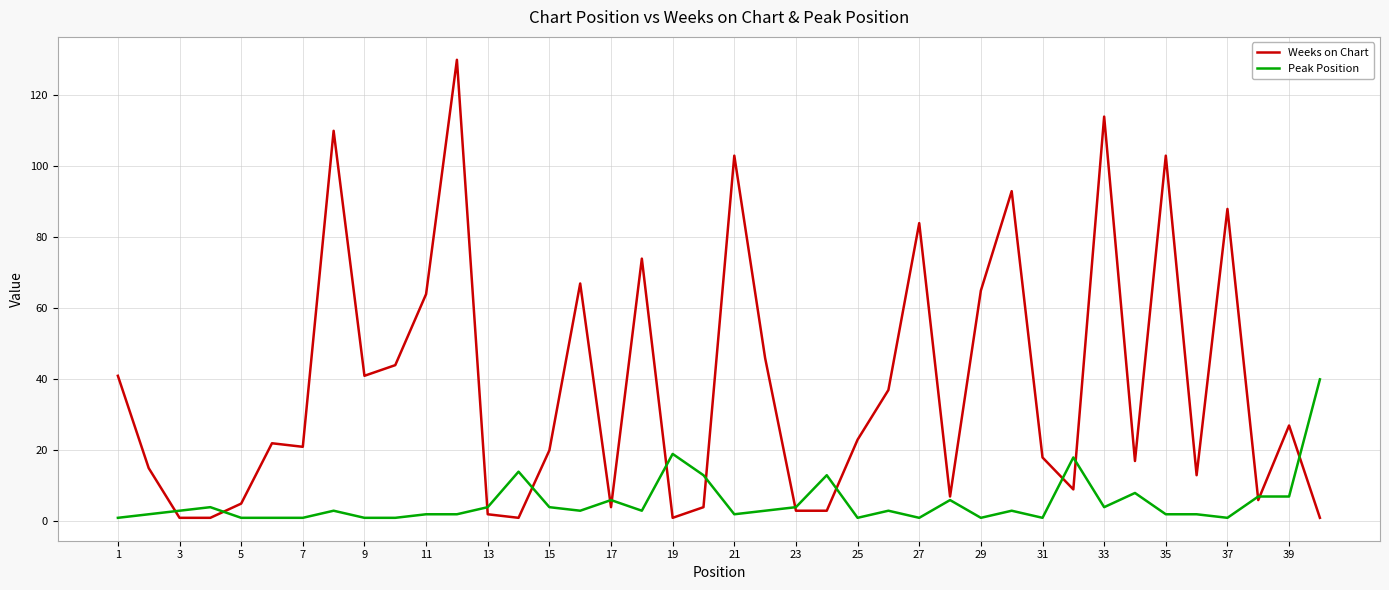

List the series in order of their overall mean, highest first.

Weeks on Chart, Peak Position